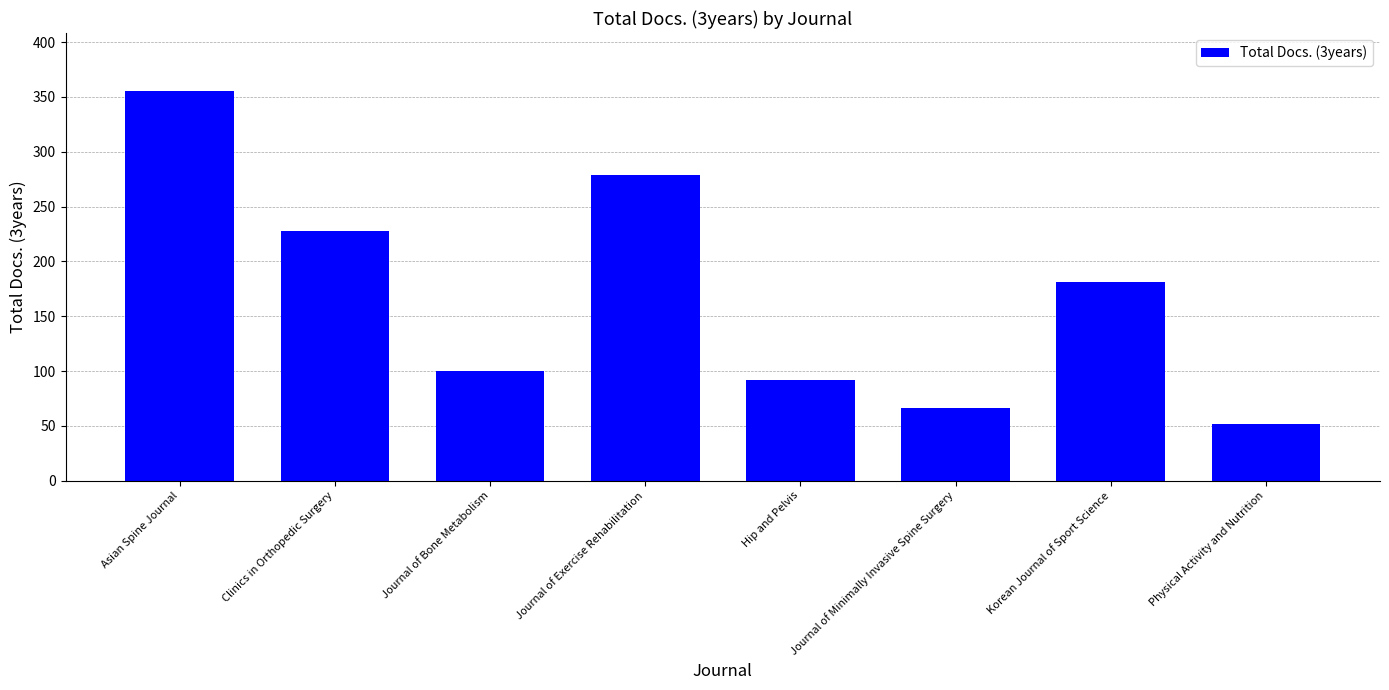

Approximately how many times larger is the value at Journal of Minimally Invasive Spine Surgery compared to Clinics in Orthopedic Surgery?

0.3